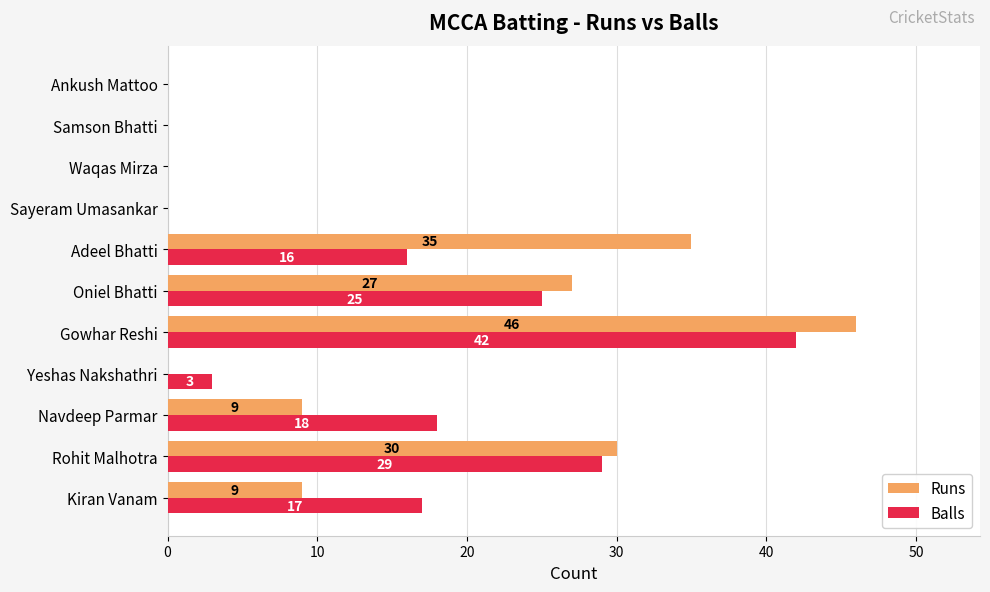

At which label is Runs closest to 23?

Oniel Bhatti